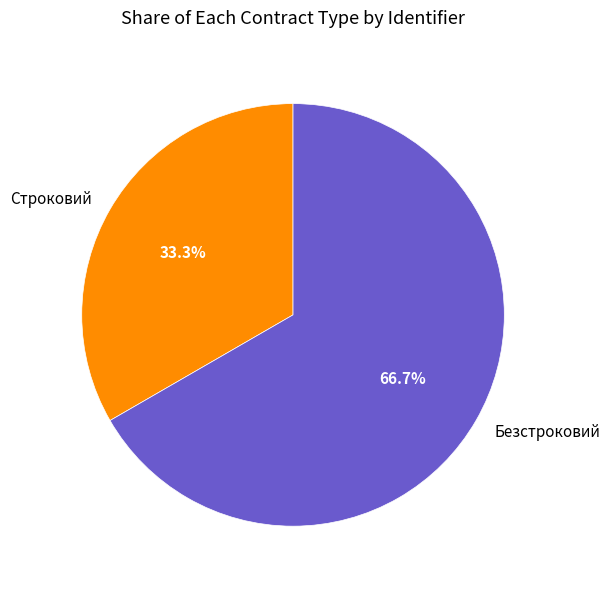

What percentage do Безстроковий and Строковий together represent?

100.0%